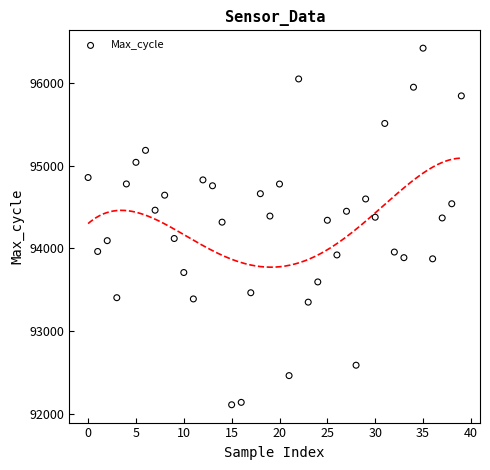

What is the range of Y values (max minus min)?

4320